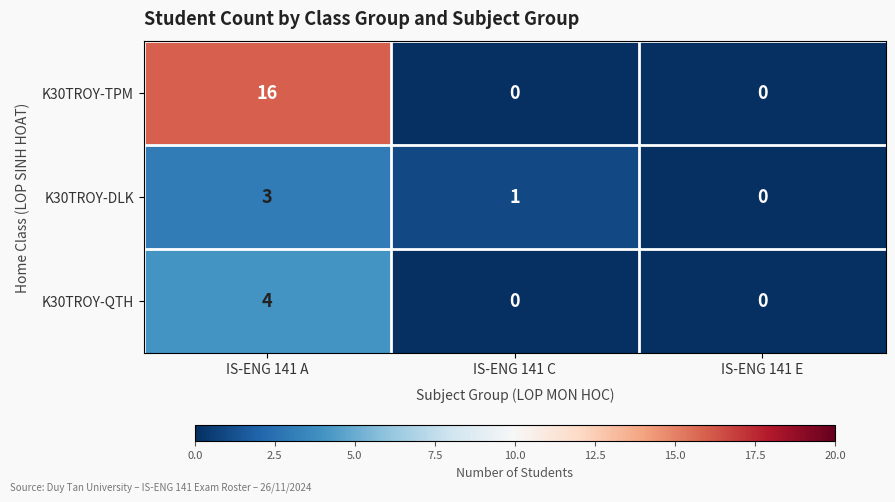

Which label corresponds to the largest value in the chart?

IS-ENG 141 A